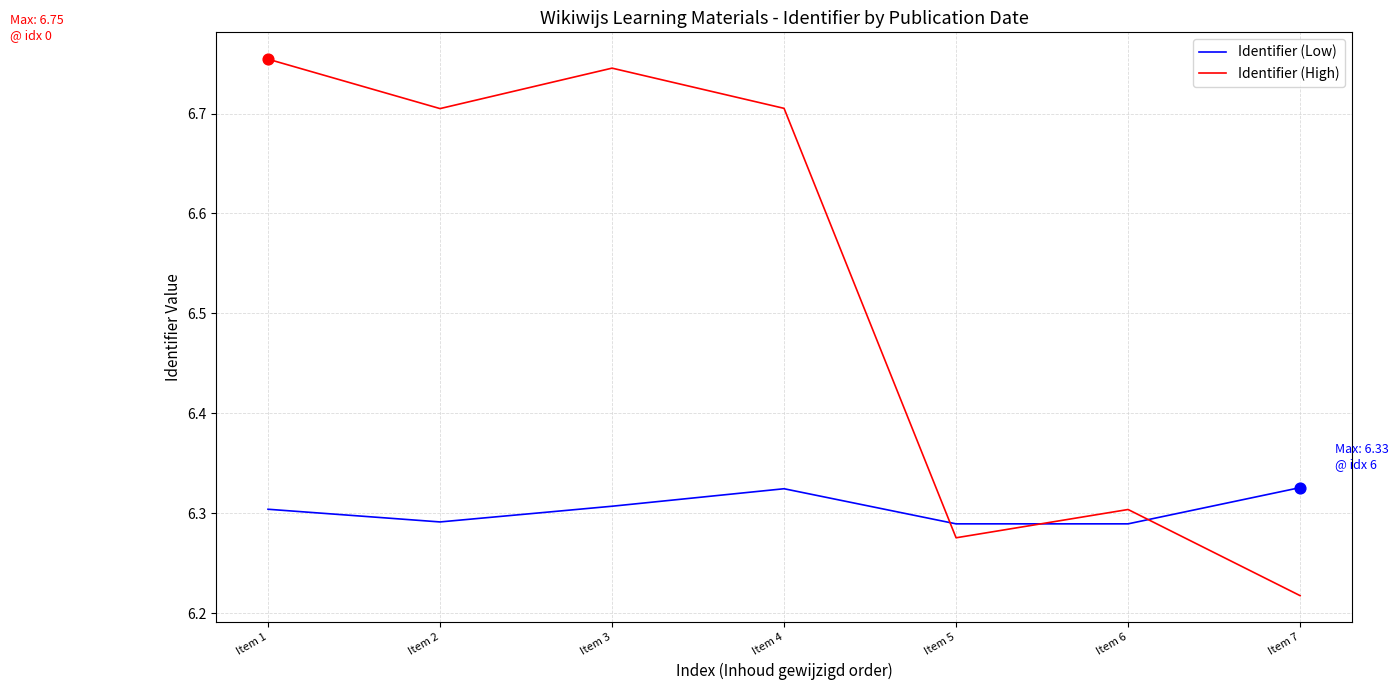

What are all the series names shown in the legend?

Identifier (Low), Identifier (High)